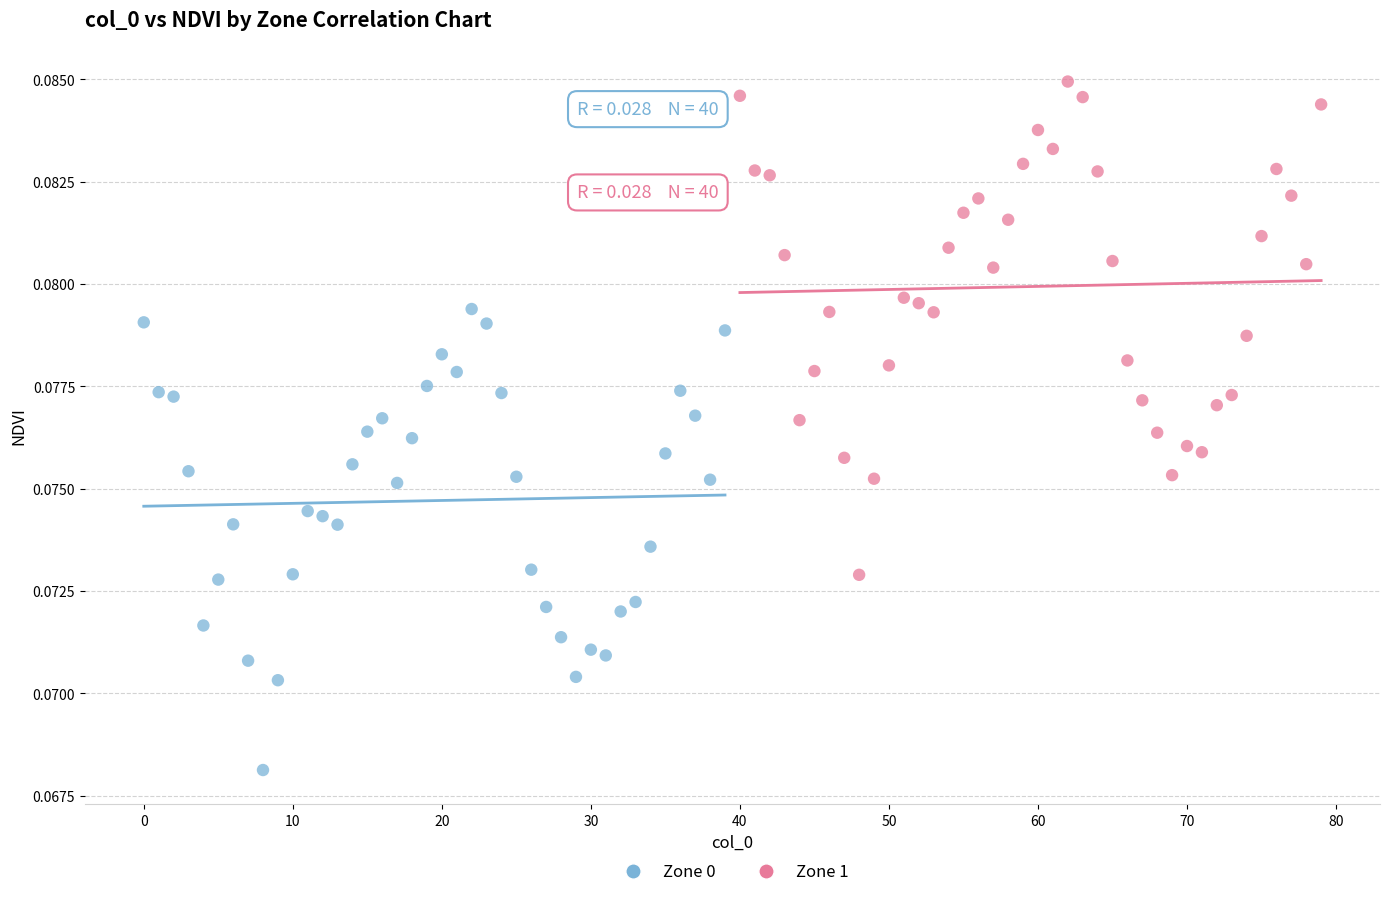

Which series contains the lowest Y value?

Zone 0